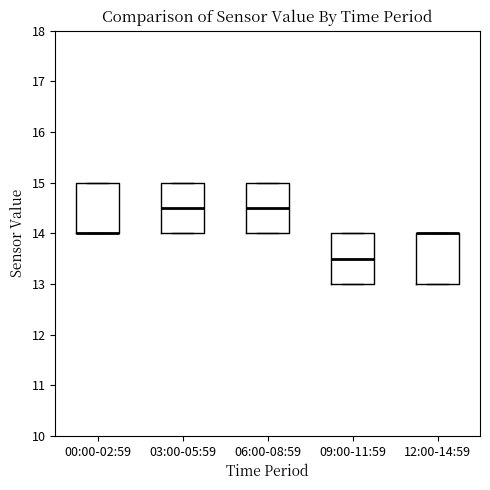

Reading left to right, read every box against the y-axis: the position of its median line, the range the box covers, and the ends of its whiskers. The values are not printed on the chart, so give them approximately, as read against the axis.

00:00-02:59: median 14.0 (drawn on the box's lower edge), box 14.0 to 15.0, whiskers 14.0 to 15.0
03:00-05:59: median 14.5, box 14.0 to 15.0, whiskers 14.0 to 15.0
06:00-08:59: median 14.5, box 14.0 to 15.0, whiskers 14.0 to 15.0
09:00-11:59: median 13.5, box 13.0 to 14.0, whiskers 13.0 to 14.0
12:00-14:59: median 14.0 (drawn on the box's upper edge), box 13.0 to 14.0, whiskers 13.0 to 14.0